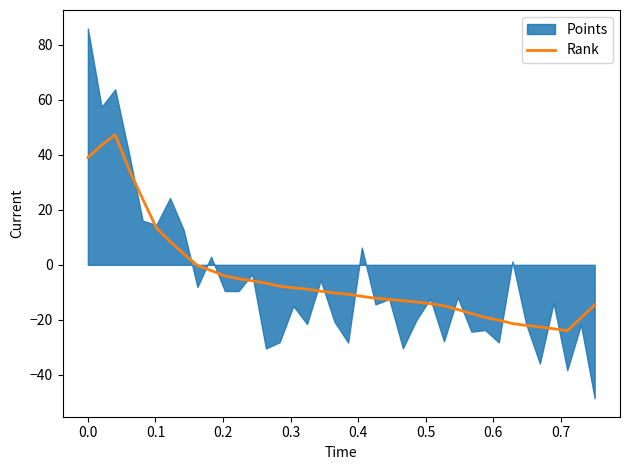

Does the chart display data point markers on the line(s)?

No